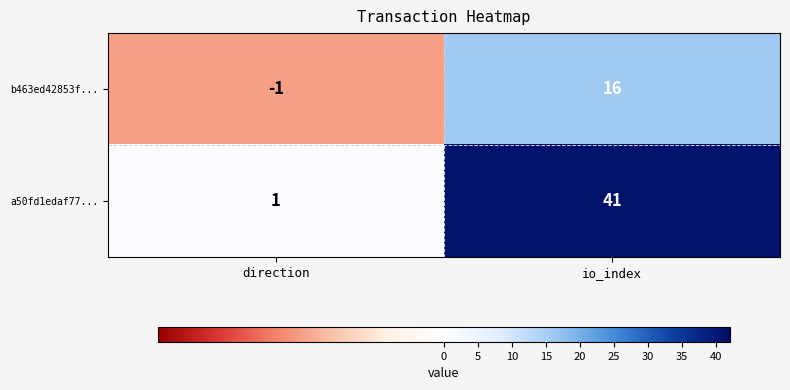

Reading left to right, what are all the values shown in this chart?

b463ed42853f...: -1	16
a50fd1edaf77...: 1	41